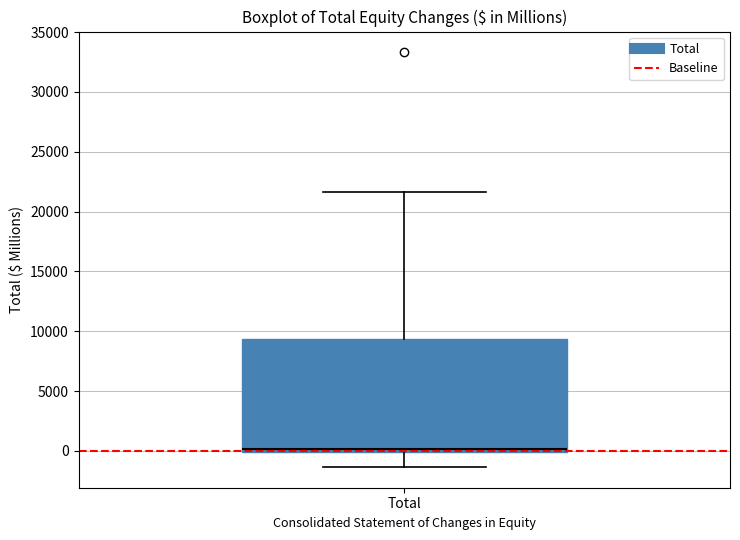

Read this box plot against the y-axis: the position of the median line, the range covered by the box, and the ends of both whiskers. The values are not printed on the chart, so give them approximately, as read against the axis.

median 0 (just above the box's lower edge), box 0 to 9500, whiskers -1500 to 21500